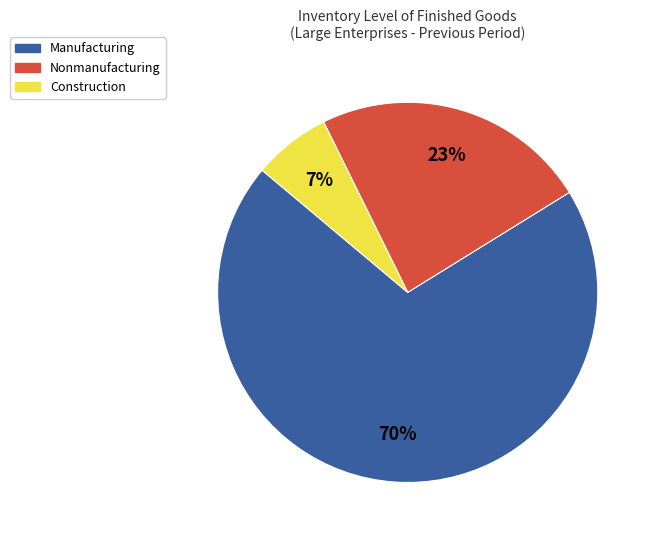

To the nearest percent, what is the average slice percentage?

33%